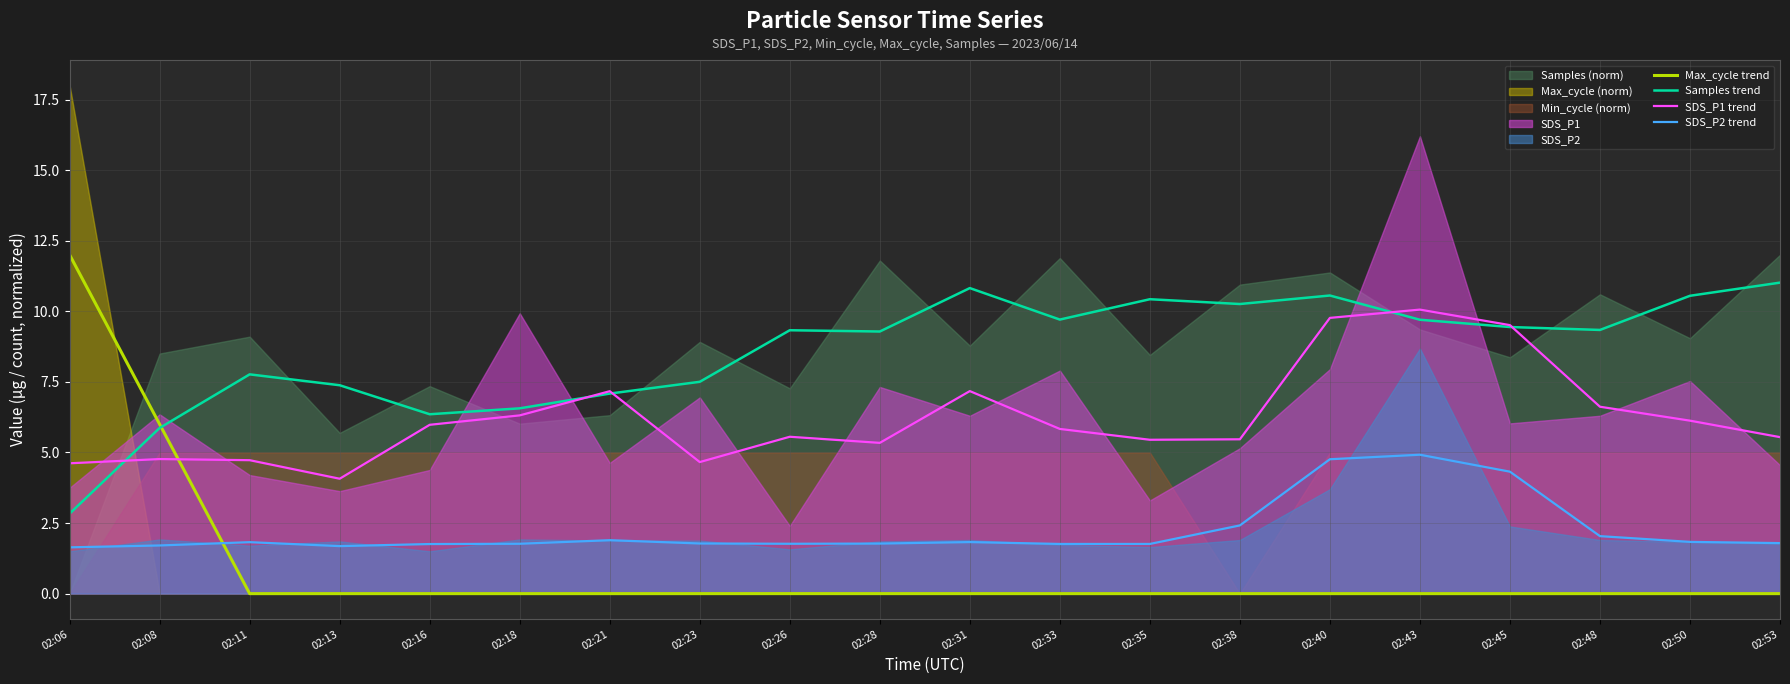

Reading left to right, list all the values displayed in this chart.

Max_cycle trend: 02:06=12.0	02:08=6.0	02:11=0.0	02:13=0.0	02:16=0.0	02:18=0.0	02:21=0.0	02:23=0.0	02:26=0.0	02:28=0.0	02:31=0.0	02:33=0.0	02:35=0.0	02:38=0.0	02:40=0.0	02:43=0.0	02:45=0.0	02:48=0.0	02:50=0.0	02:53=0.0
Samples trend: 02:06=2.8	02:08=5.9	02:11=7.8	02:13=7.4	02:16=6.4	02:18=6.6	02:21=7.1	02:23=7.5	02:26=9.3	02:28=9.3	02:31=10.8	02:33=9.7	02:35=10.4	02:38=10.3	02:40=10.6	02:43=9.7	02:45=9.4	02:48=9.3	02:50=10.5	02:53=11.0
SDS_P1 trend: 02:06=4.6	02:08=4.8	02:11=4.7	02:13=4.1	02:16=6.0	02:18=6.3	02:21=7.2	02:23=4.7	02:26=5.6	02:28=5.3	02:31=7.2	02:33=5.8	02:35=5.5	02:38=5.5	02:40=9.8	02:43=10.1	02:45=9.5	02:48=6.6	02:50=6.1	02:53=5.5
SDS_P2 trend: 02:06=1.6	02:08=1.7	02:11=1.8	02:13=1.7	02:16=1.8	02:18=1.8	02:21=1.9	02:23=1.8	02:26=1.8	02:28=1.8	02:31=1.8	02:33=1.8	02:35=1.8	02:38=2.4	02:40=4.8	02:43=4.9	02:45=4.3	02:48=2.0	02:50=1.8	02:53=1.8